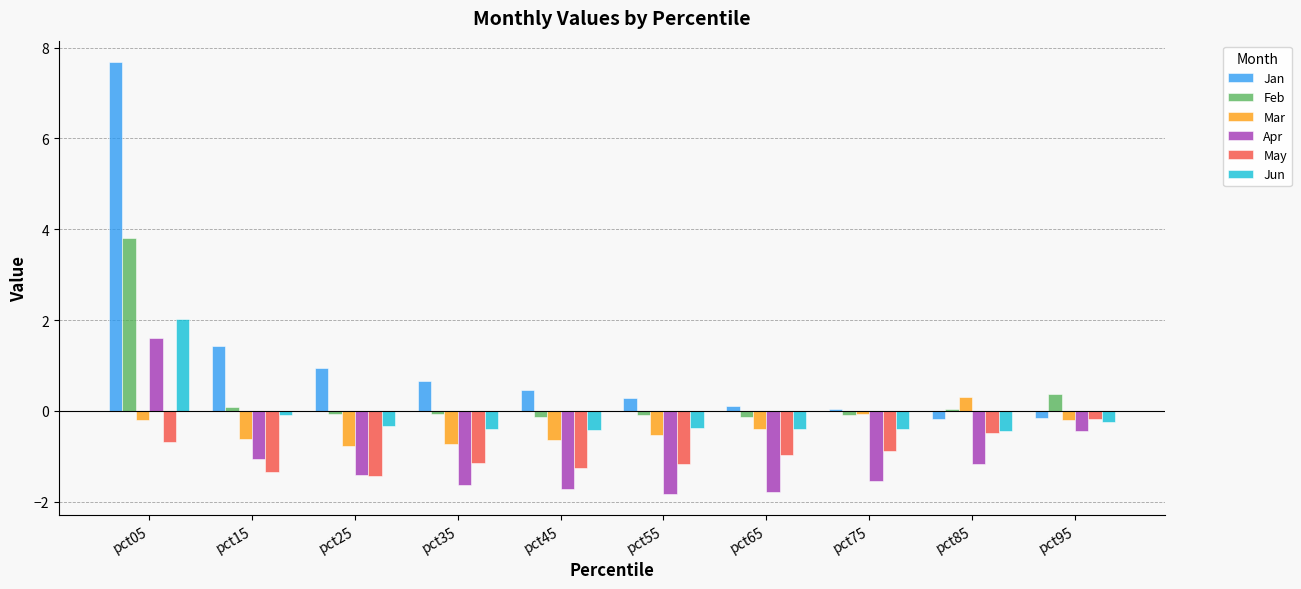

Does the chart contain any negative values?

Yes